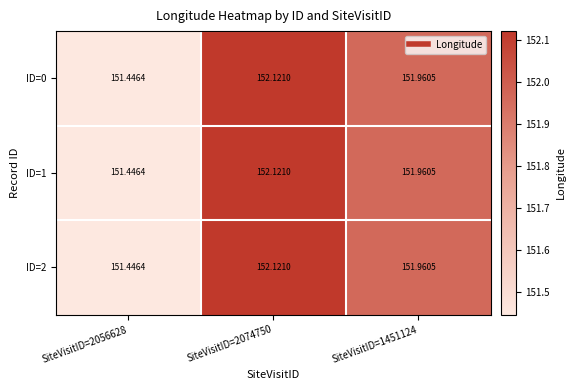

Is the value of ID=2 at SiteVisitID=1451124 greater than the value of ID=1 at SiteVisitID=2074750?

No